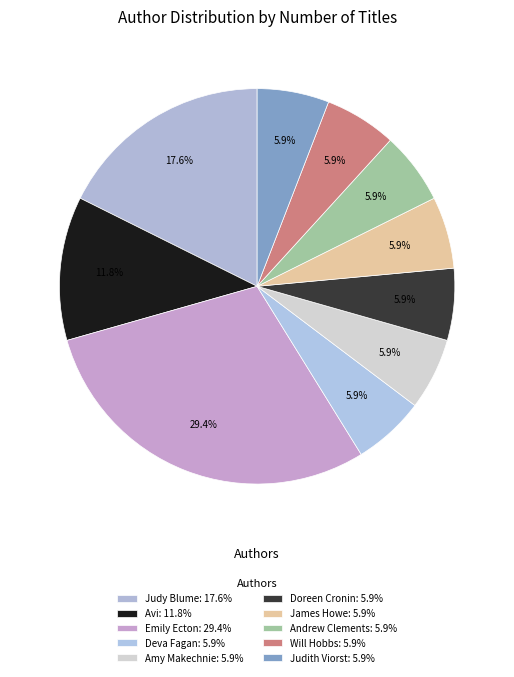

How many slices are in this pie chart?

10